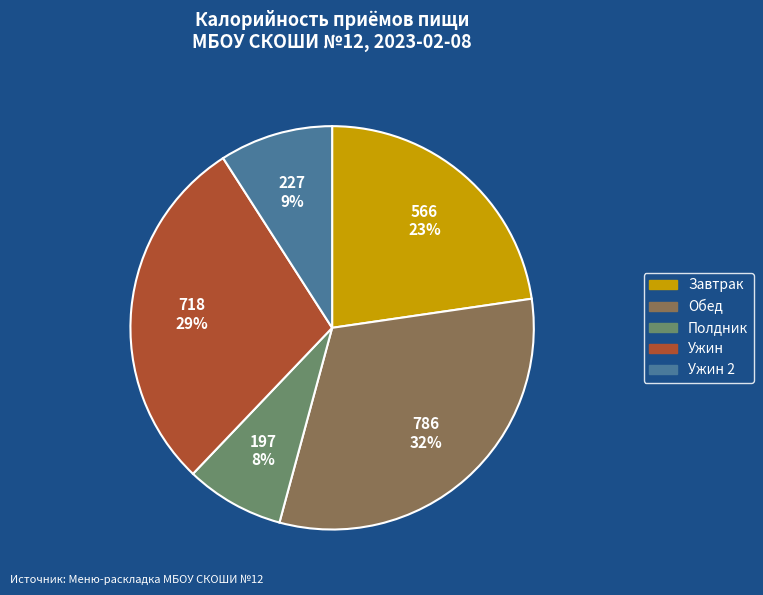

To the nearest percent, what is the difference between the largest and smallest slice percentages?

24%